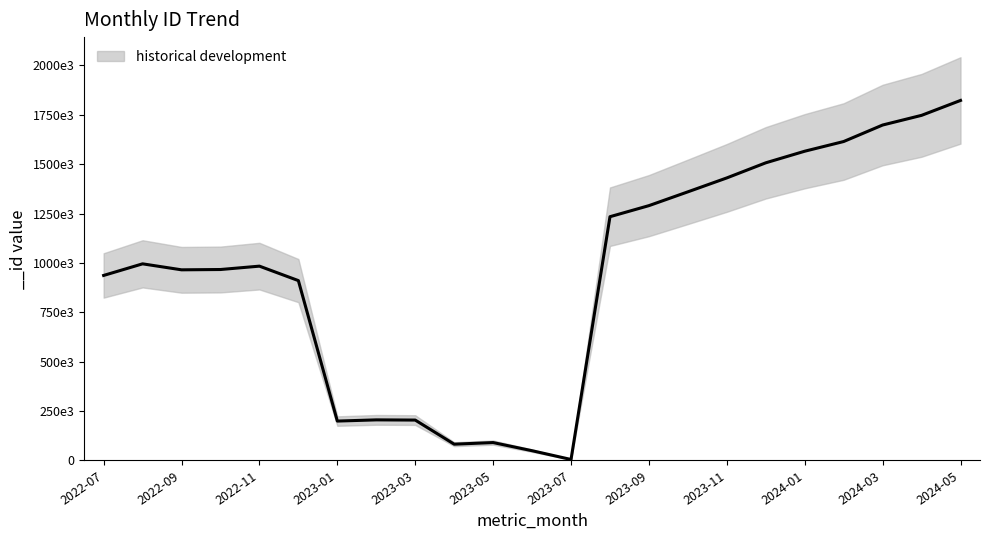

What position from the right is 2023-02?

16